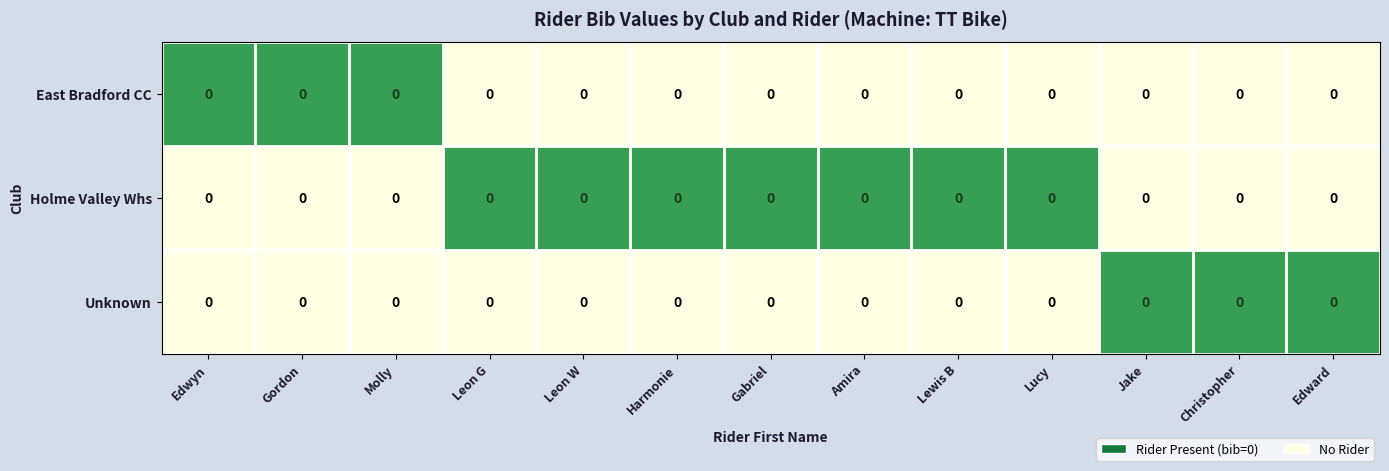

Reading left to right, extract all data points from this chart.

East Bradford CC: Edwyn=0	Gordon=0	Molly=0	Leon G=0	Leon W=0	Harmonie=0	Gabriel=0	Amira=0	Lewis B=0	Lucy=0	Jake=0	Christopher=0	Edward=0
Holme Valley Whs: Edwyn=0	Gordon=0	Molly=0	Leon G=0	Leon W=0	Harmonie=0	Gabriel=0	Amira=0	Lewis B=0	Lucy=0	Jake=0	Christopher=0	Edward=0
Unknown: Edwyn=0	Gordon=0	Molly=0	Leon G=0	Leon W=0	Harmonie=0	Gabriel=0	Amira=0	Lewis B=0	Lucy=0	Jake=0	Christopher=0	Edward=0